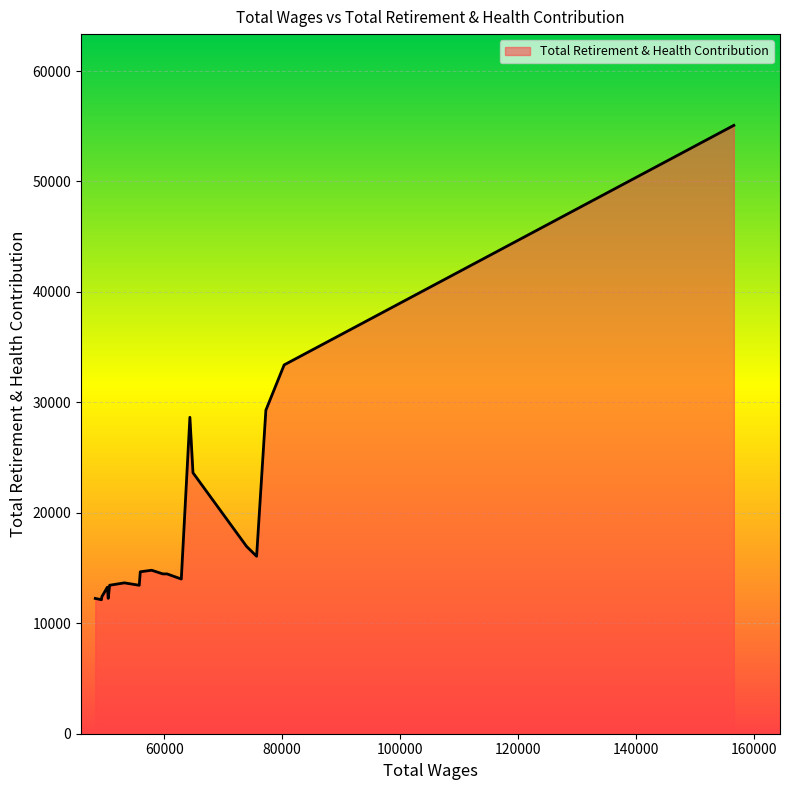

What is the difference between the maximum and minimum values?

42947